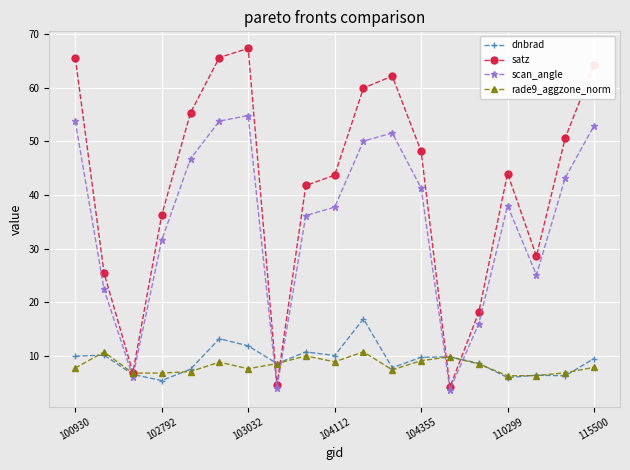

Which series has the largest total across all categories?

satz